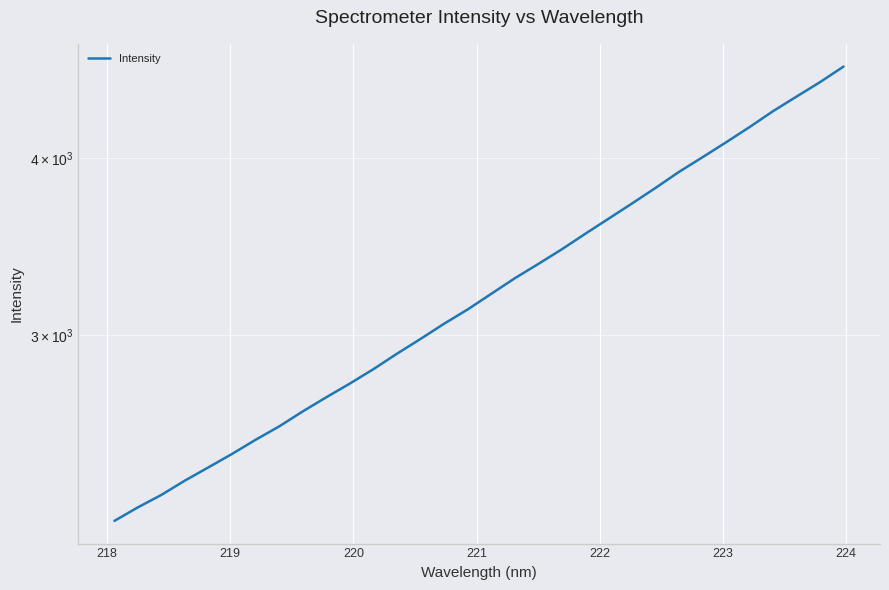

What is the value of the 2nd point from the left?

2265.5